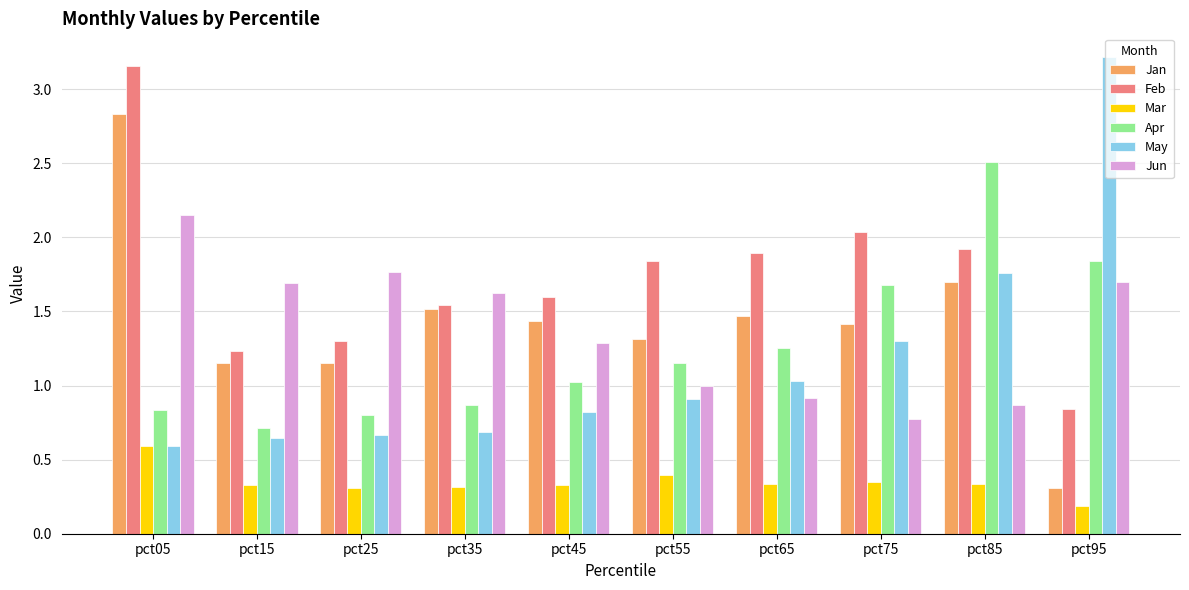

The Jun series shows 0.6 at pct35. True or false?

False